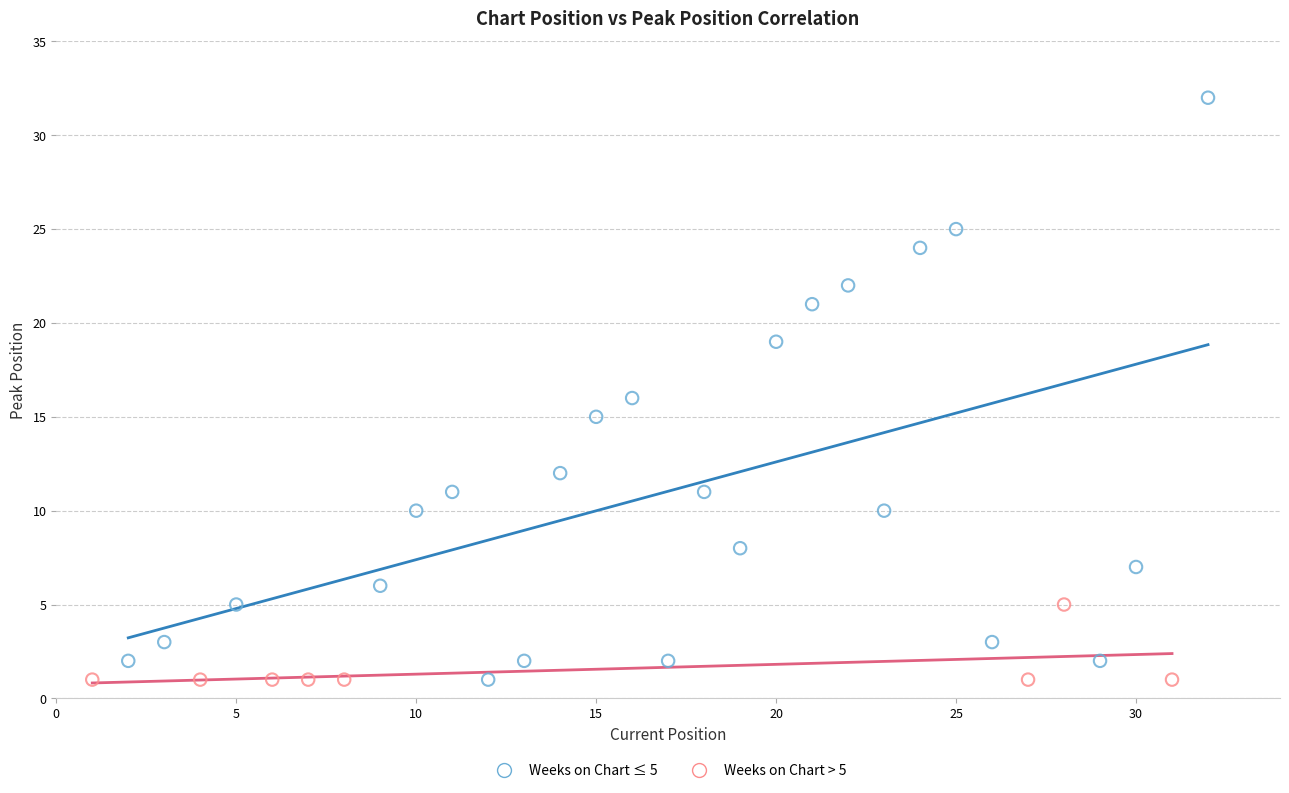

Which series has the largest Y range (max minus min)?

Weeks on Chart ≤ 5